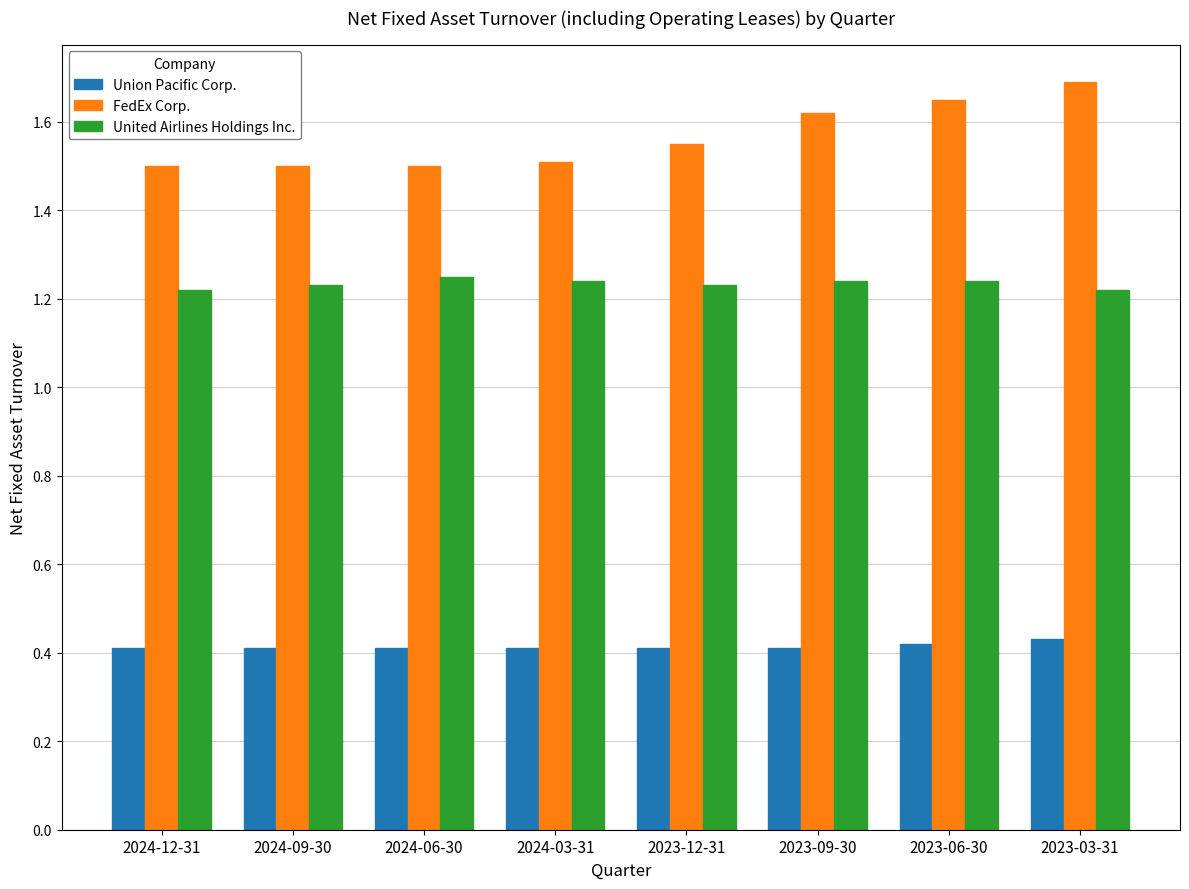

What are all the series names shown in the legend?

Union Pacific Corp., FedEx Corp., United Airlines Holdings Inc.